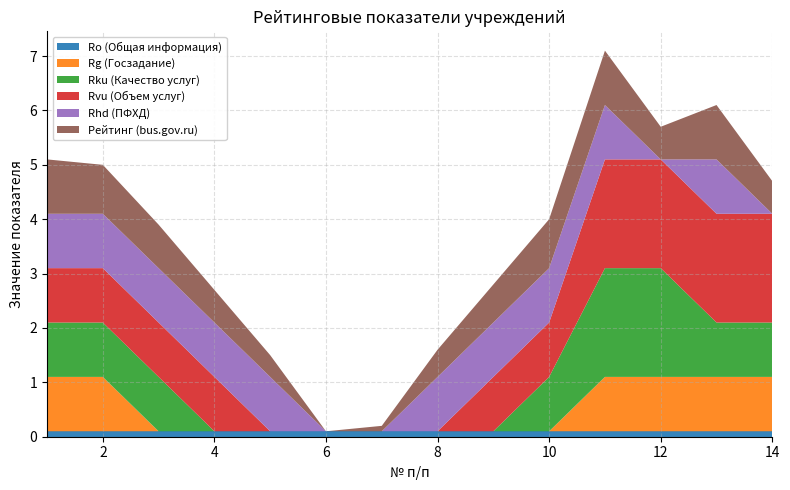

Reading left to right, extract all data points from this chart.

Ro (Общая информация): 0.1	0.1	0.1	0.1	0.1	0.1	0.1	0.1	0.1	0.1	0.1	0.1	0.1	0.1
Rg (Госзадание): 1.0	1.0	0.0	0.0	0.0	0.0	0.0	0.0	0.0	0.0	1.0	1.0	1.0	1.0
Rku (Качество услуг): 1.0	1.0	1.0	0.0	0.0	0.0	0.0	0.0	0.0	1.0	2.0	2.0	1.0	1.0
Rvu (Объем услуг): 1.0	1.0	1.0	1.0	0.0	0.0	0.0	0.0	1.0	1.0	2.0	2.0	2.0	2.0
Rhd (ПФХД): 1.0	1.0	1.0	1.0	1.0	0.0	0.0	1.0	1.0	1.0	1.0	0.0	1.0	0.0
Рейтинг (bus.gov.ru): 1.0	0.9	0.8	0.6	0.4	0.0	0.1	0.5	0.7	0.9	1.0	0.6	1.0	0.6